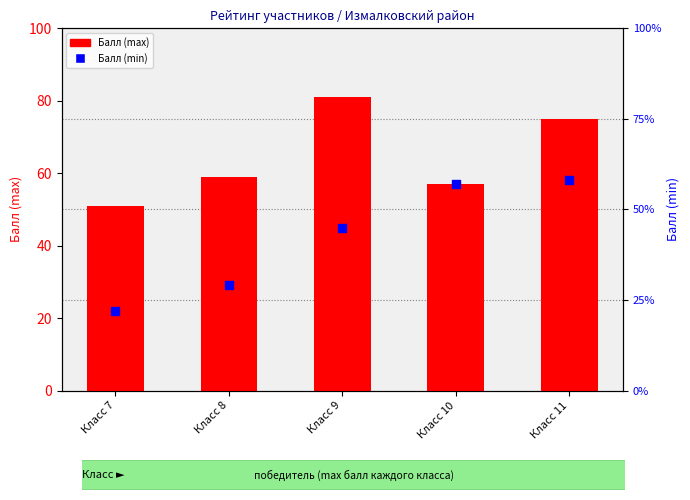

Which series has the widest spread of Y values?

Балл (min)